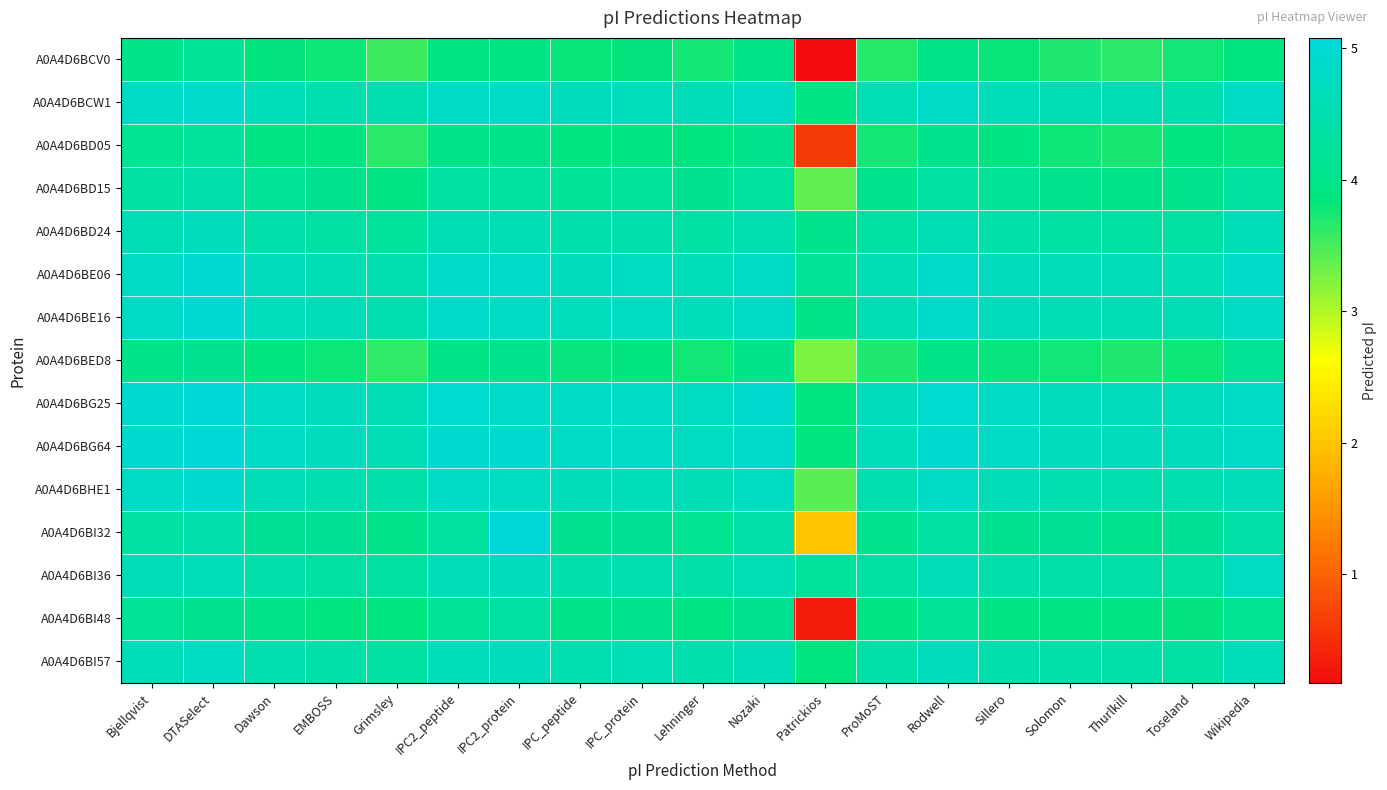

Which label corresponds to the largest value in the chart?

DTASelect